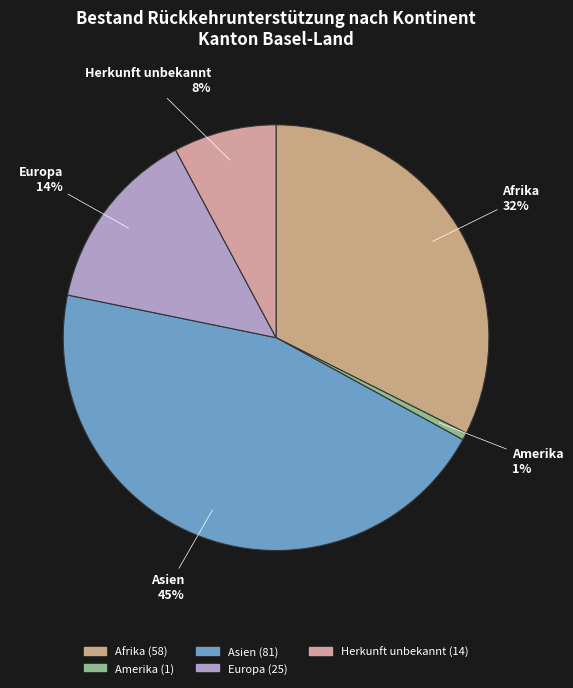

Does Afrika represent more than half of the total?

No